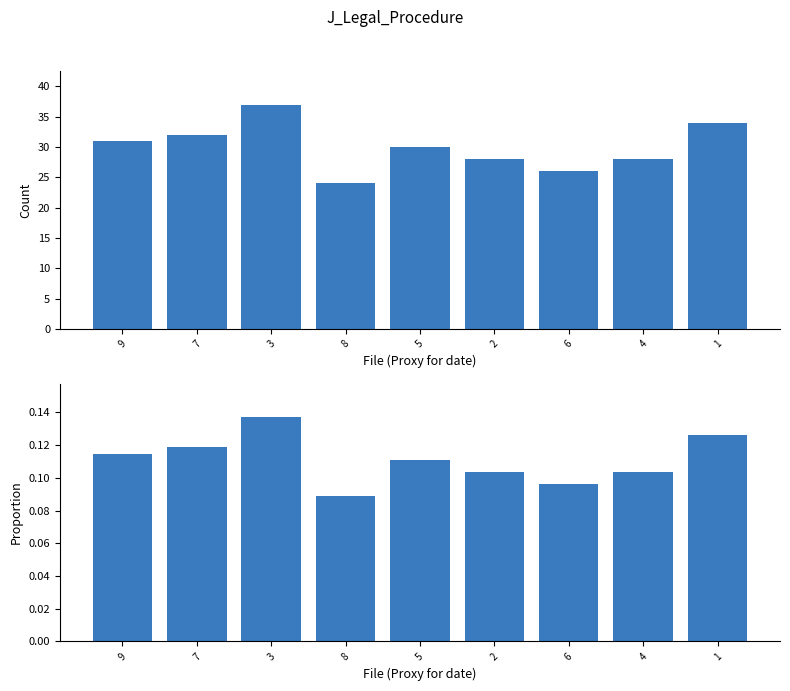

At which label does Proportion reach its peak?

3